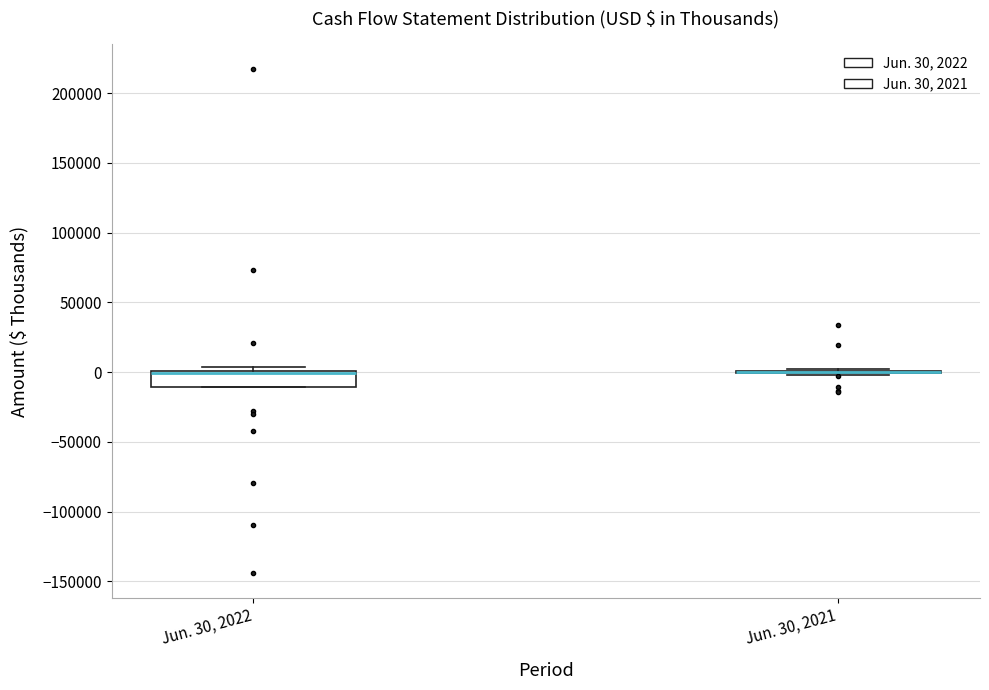

Reading left to right, read every box against the y-axis: the position of its median line, the range the box covers, and the ends of its whiskers. The values are not printed on the chart, so give them approximately, as read against the axis.

Jun. 30, 2022: median 0 (drawn on the box's upper edge), box -10000 to 0, whiskers -10000 to 5000
Jun. 30, 2021: box collapsed to a line at 0, whiskers 0 to 0